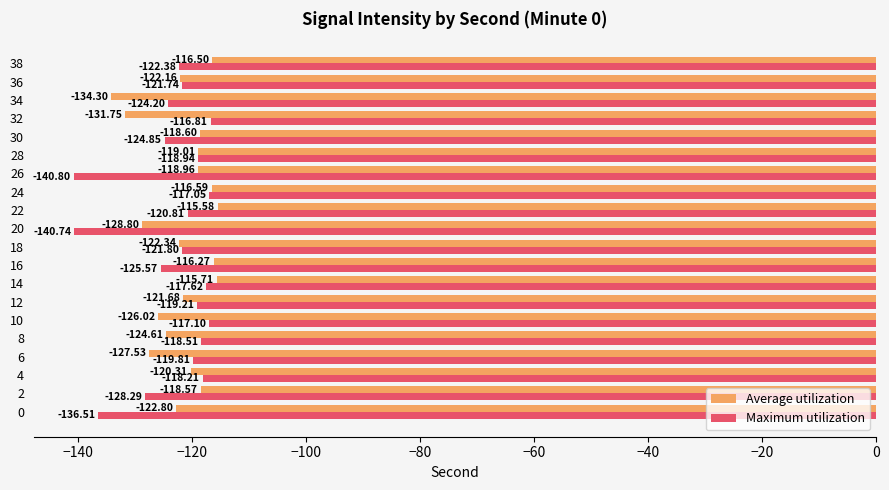

What is the spread (max minus min) of values at 32?

14.9